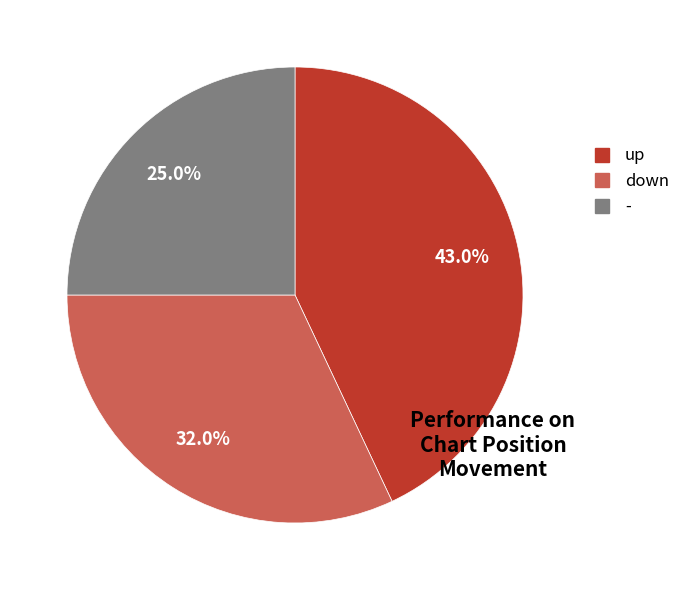

To the nearest percent, what percentage of the pie is down?

32%